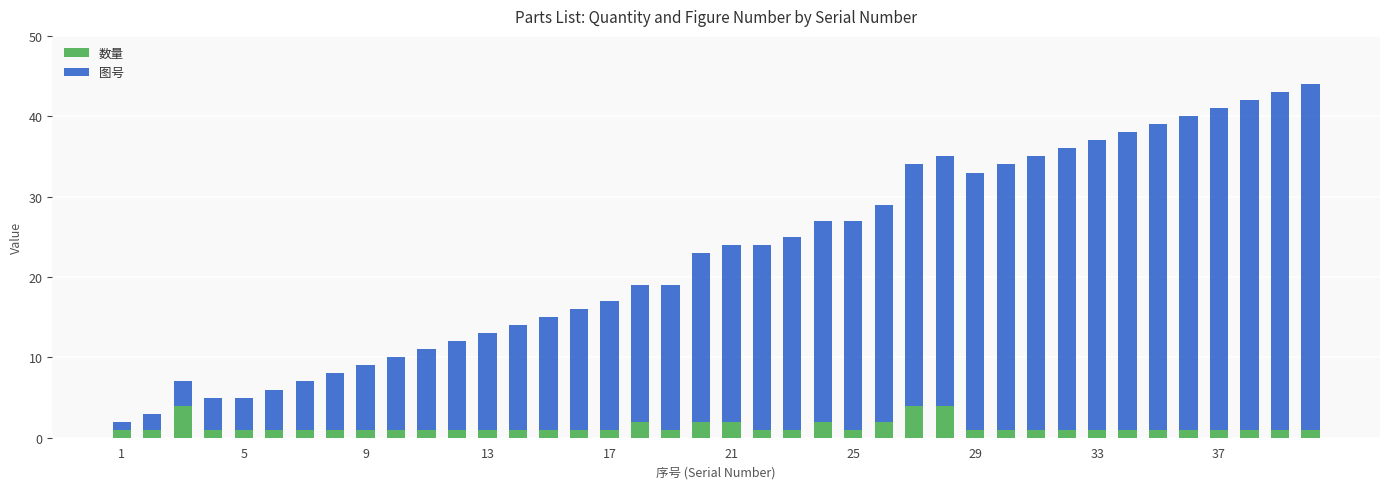

What is the highest value of the 数量 series?

4